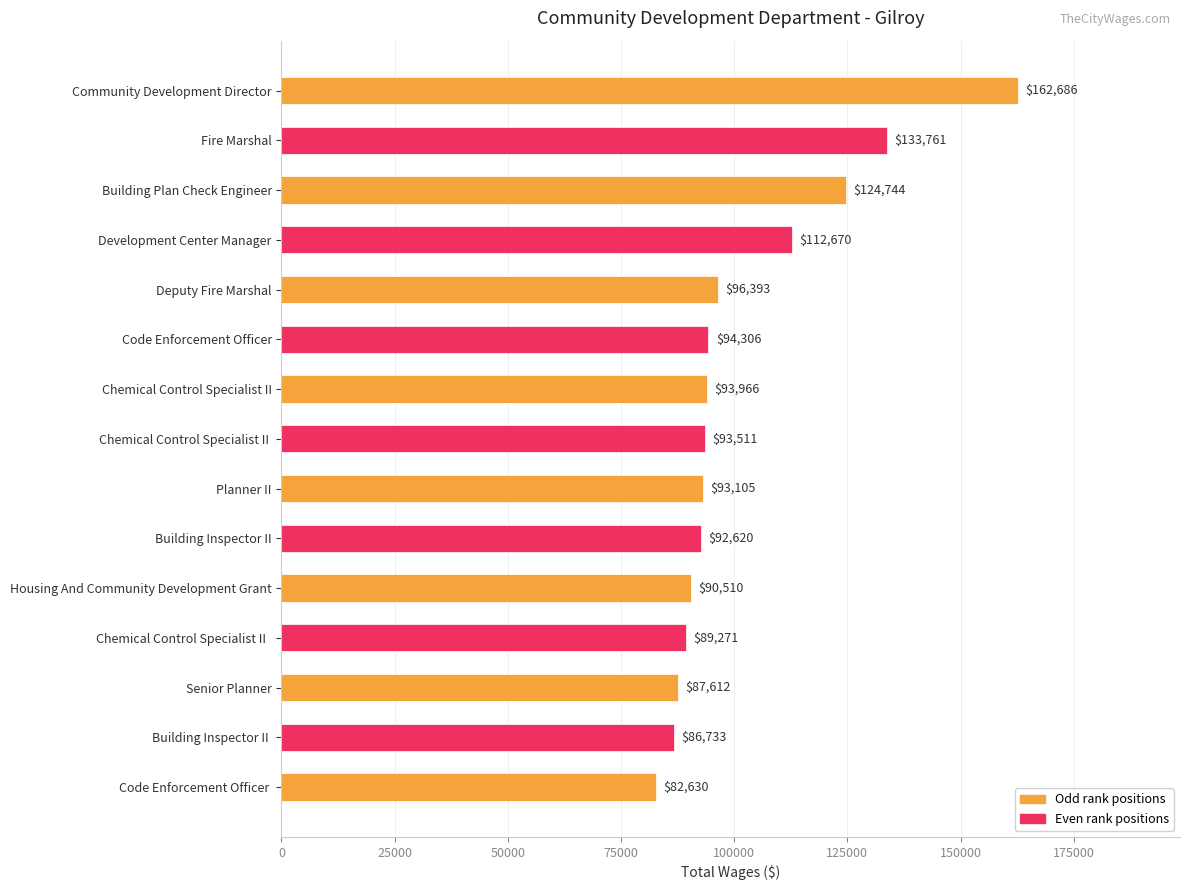

What is the average value?

102301